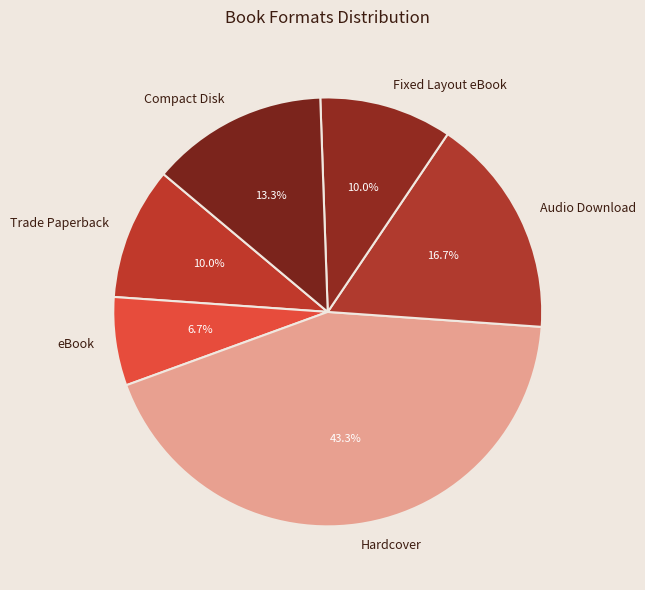

What portion of the pie excludes Audio Download?

83.3%